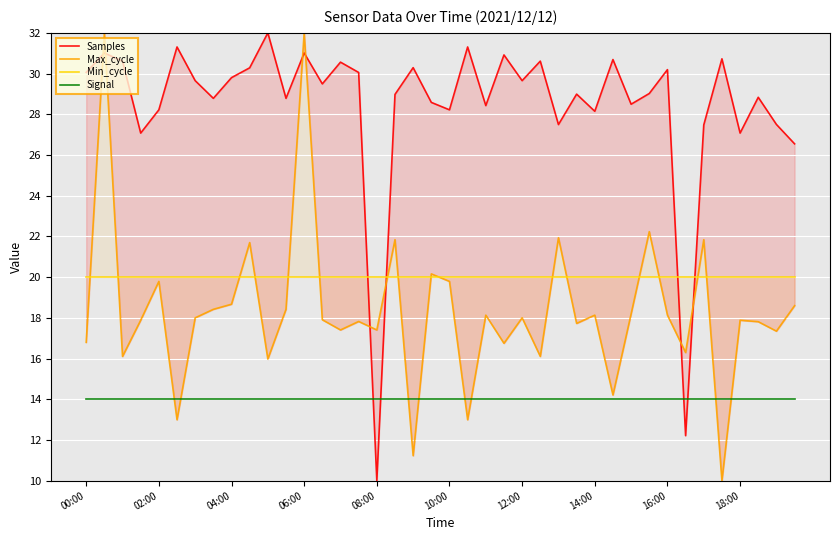

Reading left to right, extract all data points from this chart.

Samples: 30.1	31.0	30.6	27.1	28.2	31.3	29.7	28.8	29.8	30.3	32.0	28.8	31.0	29.5	30.6	30.1	10.0	29.0	30.3	28.6	28.2	31.3	28.4	30.9	29.7	30.6	27.5	29.0	28.1	30.7	28.5	29.0	30.2	12.2	27.5	30.7	27.1	28.8	27.5	26.5
Max_cycle: 16.8	32.0	16.1	17.9	19.8	13.0	18.0	18.4	18.7	21.7	16.0	18.4	32.0	17.9	17.4	17.8	17.4	21.8	11.2	20.2	19.8	13.0	18.1	16.7	18.0	16.1	21.9	17.7	18.1	14.2	18.2	22.2	18.1	16.3	21.8	10.0	17.9	17.8	17.3	18.6
Min_cycle: 20.0	20.0	20.0	20.0	20.0	20.0	20.0	20.0	20.0	20.0	20.0	20.0	20.0	20.0	20.0	20.0	20.0	20.0	20.0	20.0	20.0	20.0	20.0	20.0	20.0	20.0	20.0	20.0	20.0	20.0	20.0	20.0	20.0	20.0	20.0	20.0	20.0	20.0	20.0	20.0
Signal: 14.0	14.0	14.0	14.0	14.0	14.0	14.0	14.0	14.0	14.0	14.0	14.0	14.0	14.0	14.0	14.0	14.0	14.0	14.0	14.0	14.0	14.0	14.0	14.0	14.0	14.0	14.0	14.0	14.0	14.0	14.0	14.0	14.0	14.0	14.0	14.0	14.0	14.0	14.0	14.0